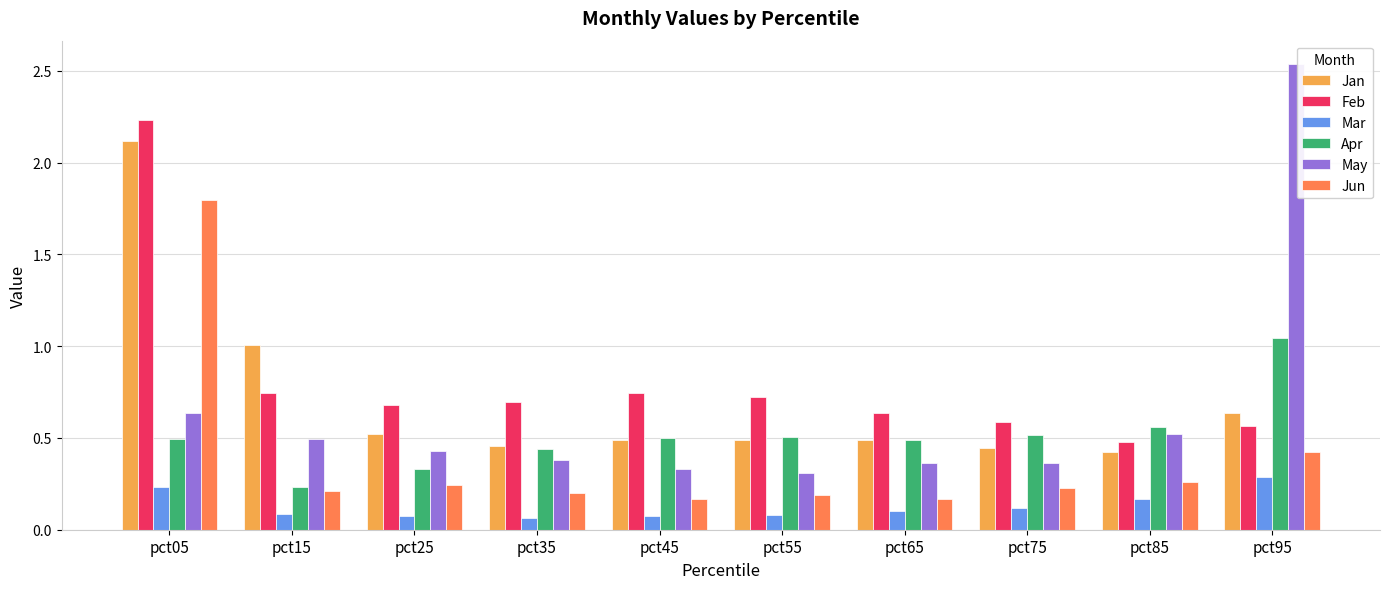

True or false: Apr has a value of 0.1 at pct85.

False